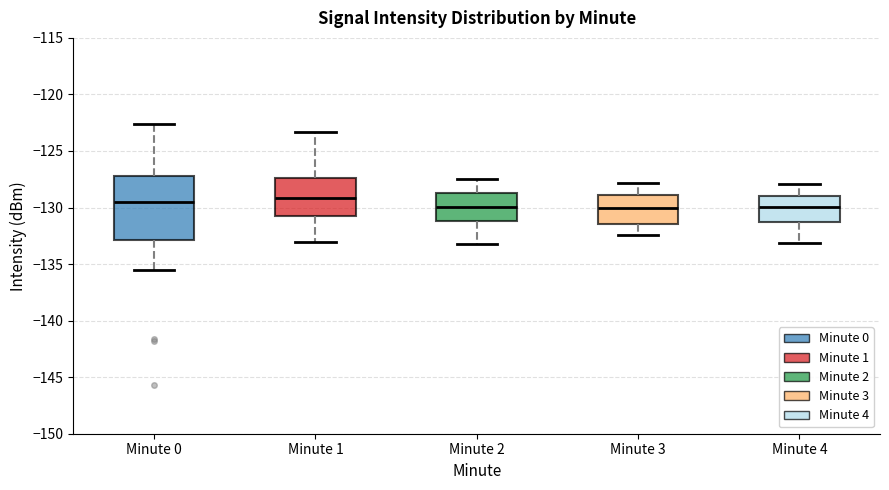

Where does the lower whisker of the box for Minute 3 end on the y-axis? The values are not printed on the chart, so give them approximately, as read against the axis.

-132.5